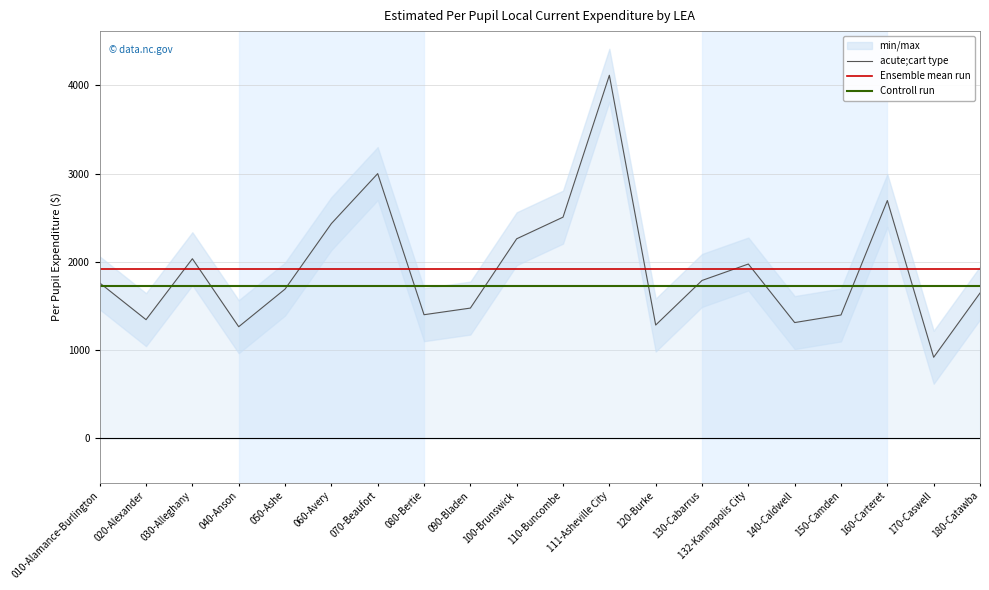

Which series has the largest range (max minus min)?

acute;cart type